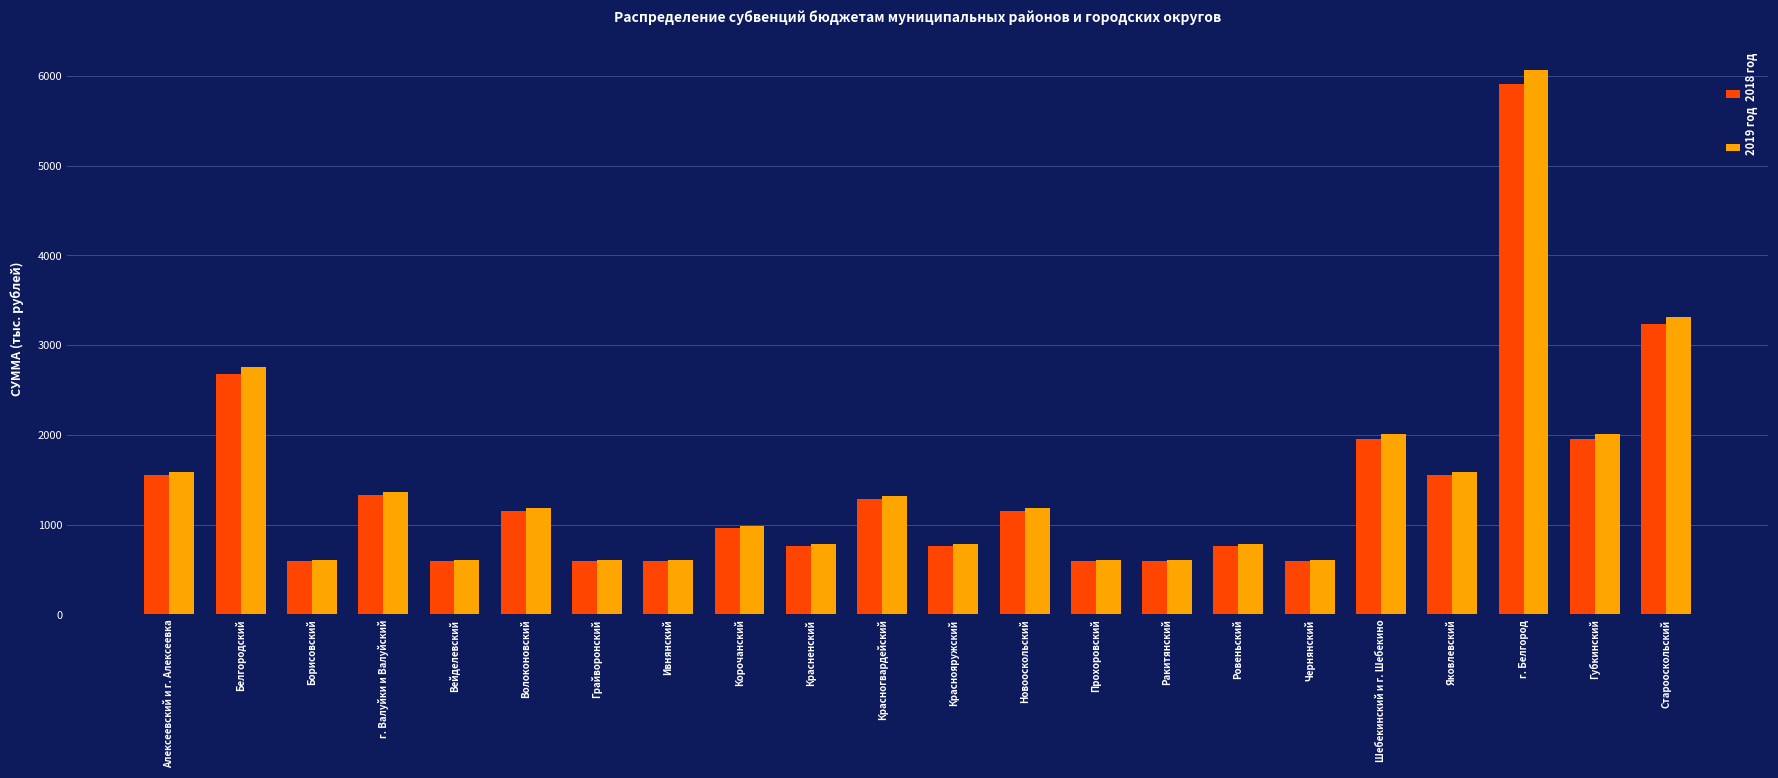

Which label corresponds to the largest value in the chart?

г. Белгород